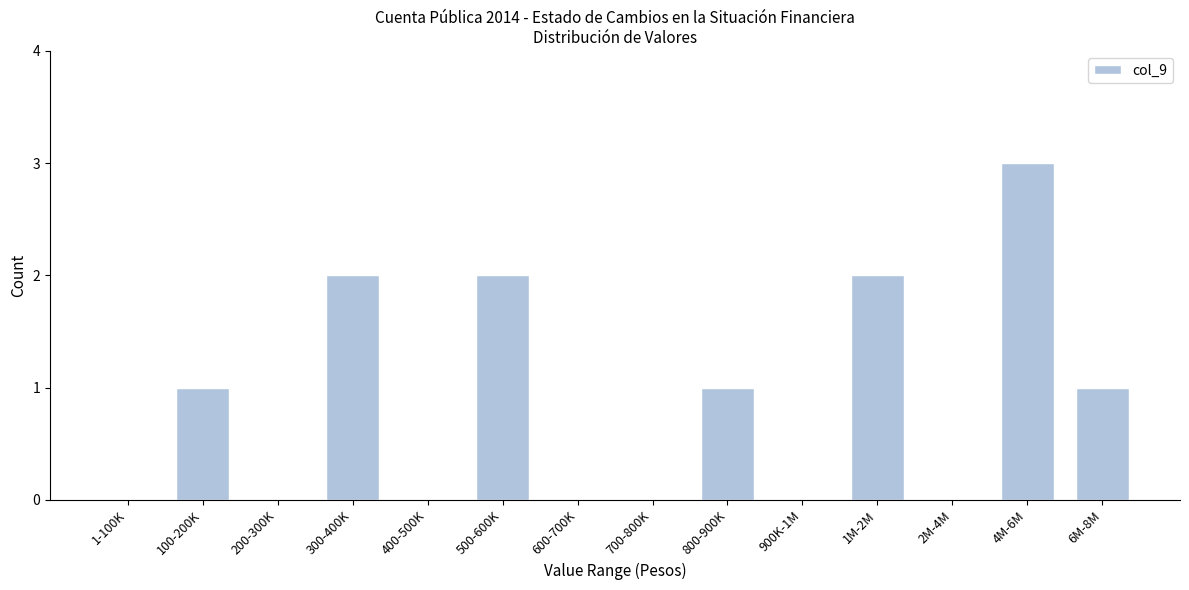

Reading left to right, transcribe all the data shown in this chart.

1-100K=0	100-200K=1	200-300K=0	300-400K=2	400-500K=0	500-600K=2	600-700K=0	700-800K=0	800-900K=1	900K-1M=0	1M-2M=2	2M-4M=0	4M-6M=3	6M-8M=1